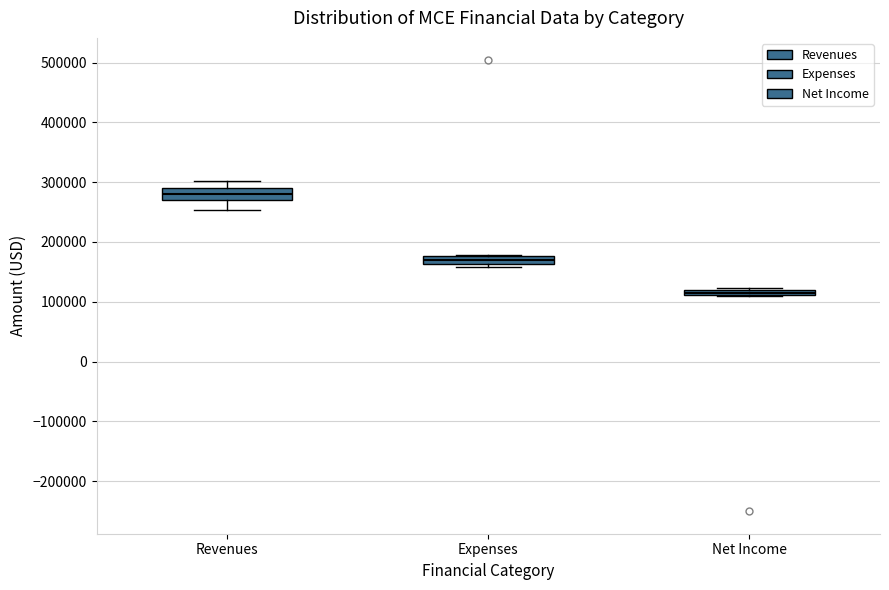

Which box has the lowest median line?

Net Income